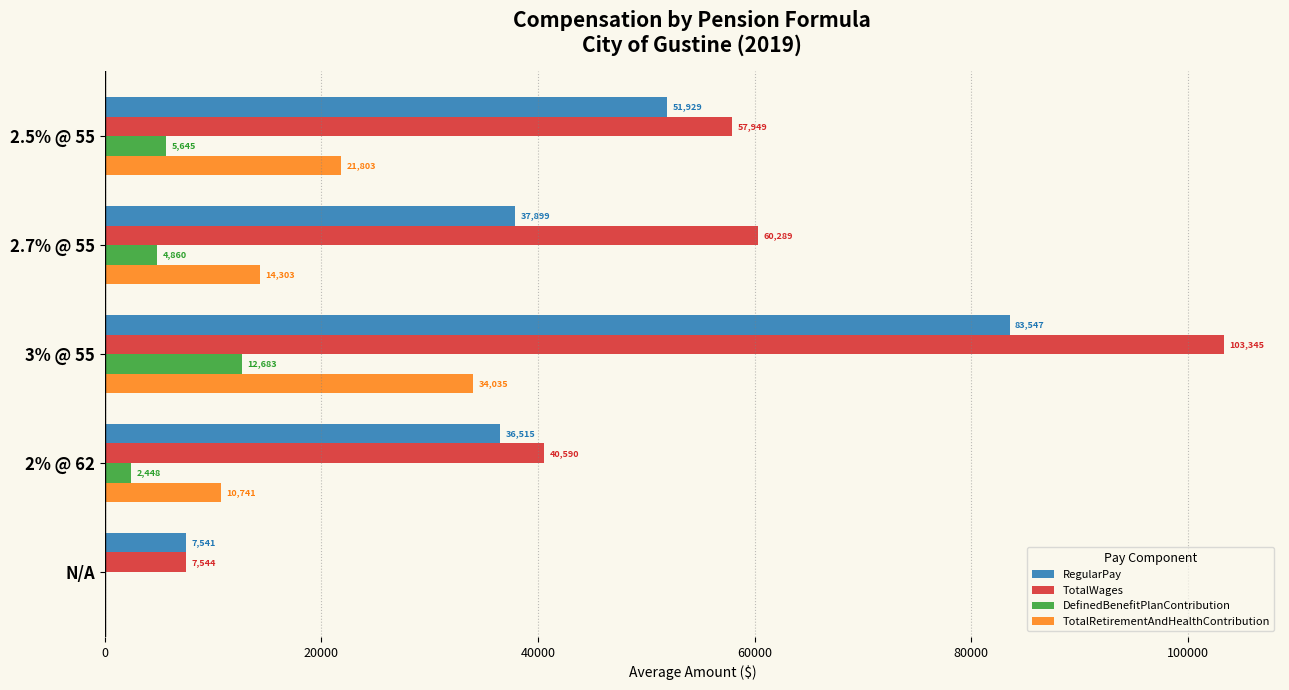

True or false: RegularPay has a value of 59334 at 2.7% @ 55.

False